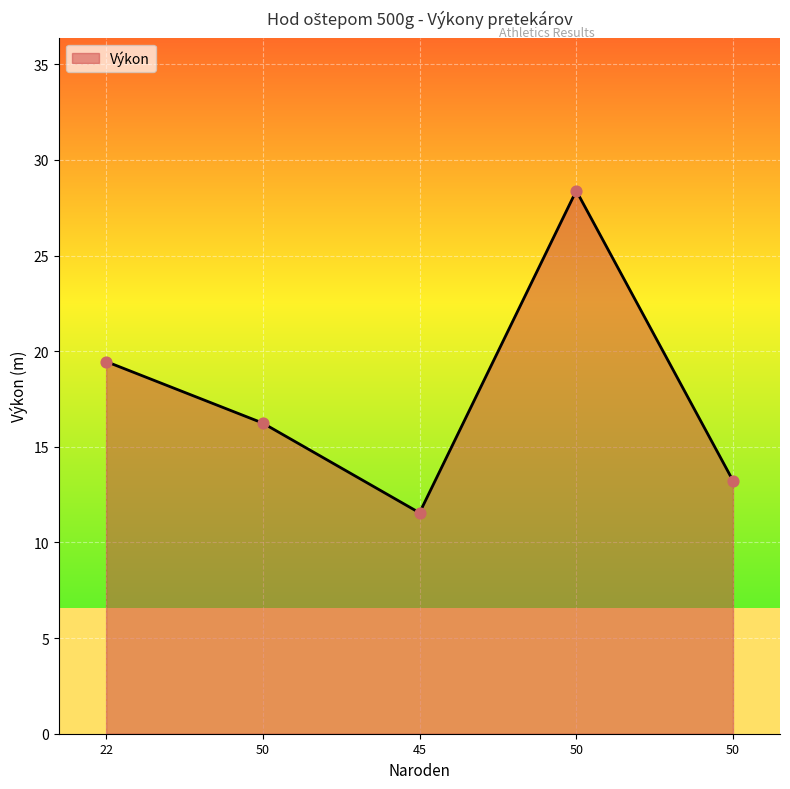

What is the ratio of the value at 50 to the value at 50?

0.6